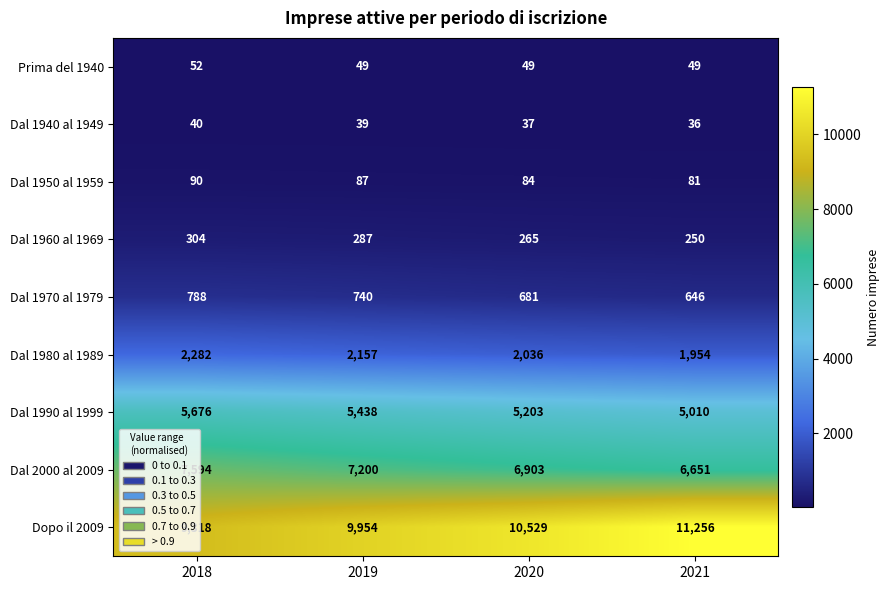

Which category has the lowest value in the Dal 1980 al 1989 series?

2021